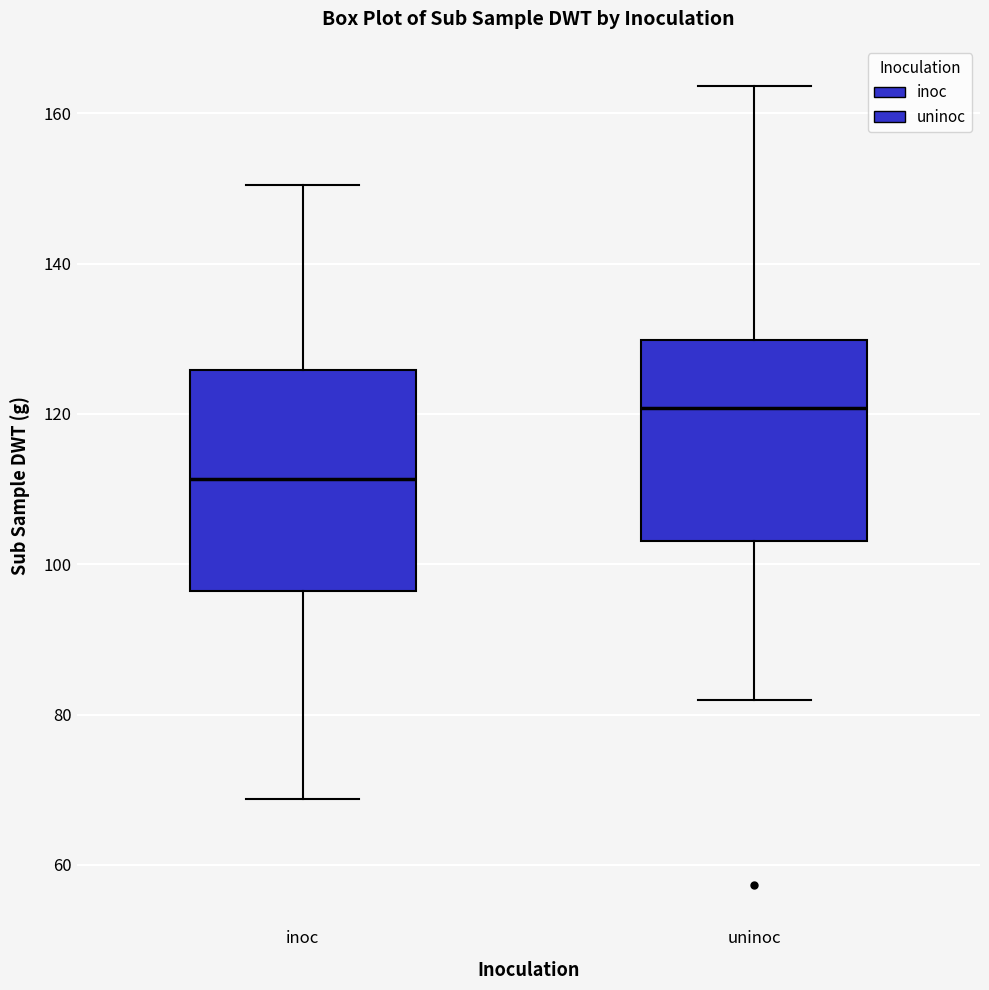

Where does the upper whisker of the box for inoc end on the y-axis? The values are not printed on the chart, so give them approximately, as read against the axis.

150